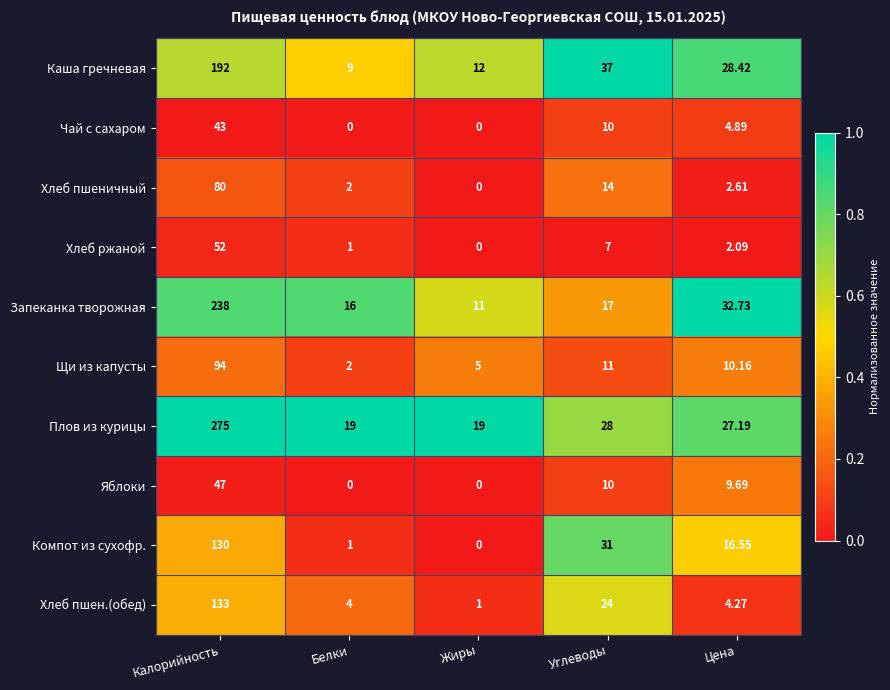

At which label does Компот из сухофр. first exceed 16?

Калорийность